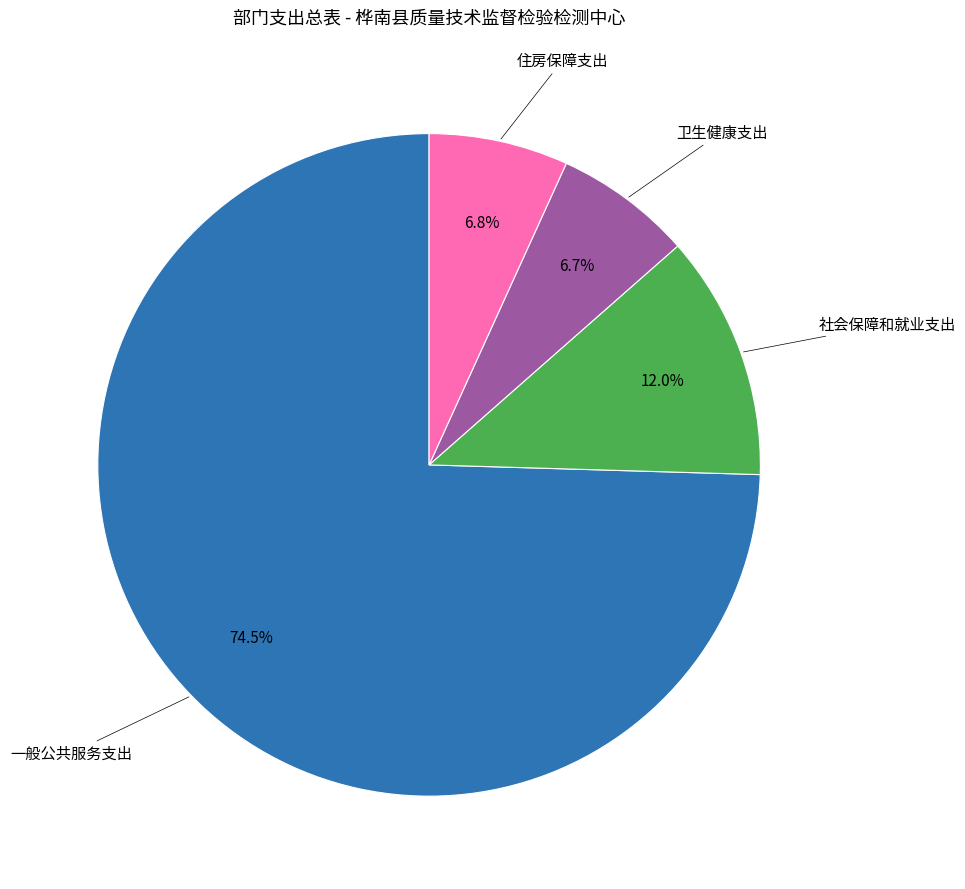

Does any single category account for the majority?

Yes